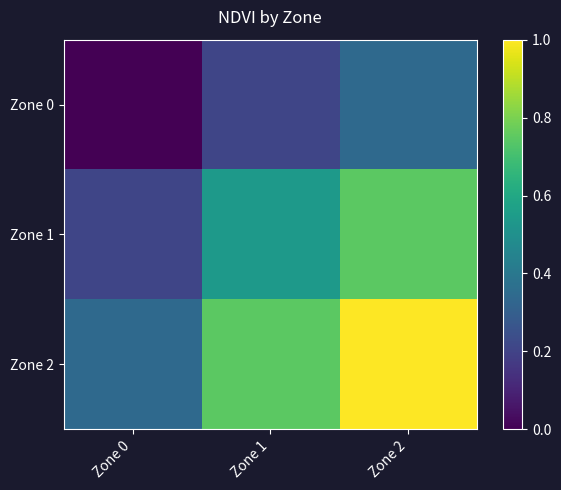

Which has a higher value, Zone 1 or Zone 0?

Zone 1